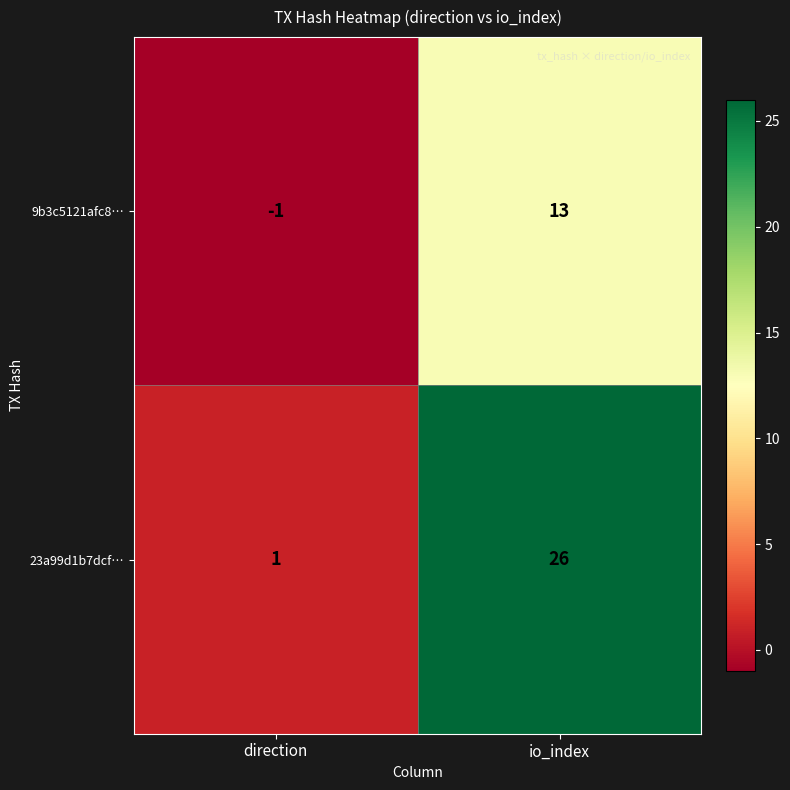

Which label corresponds to the largest value in the chart?

io_index